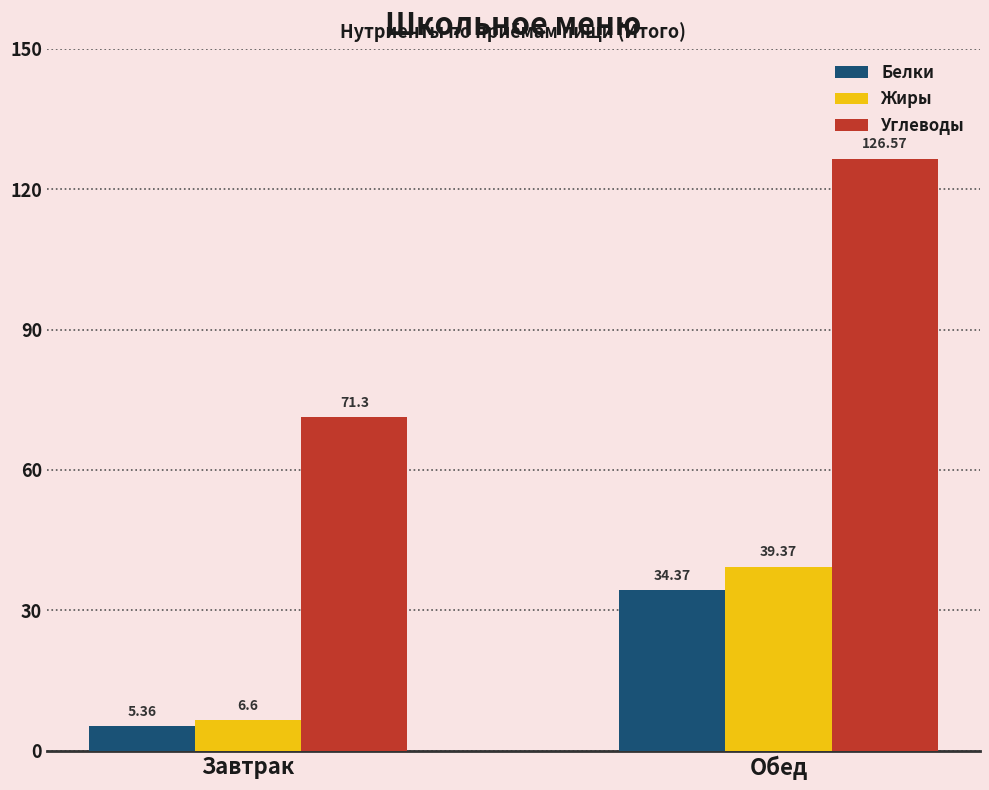

What is the average value of the Углеводы series?

98.9